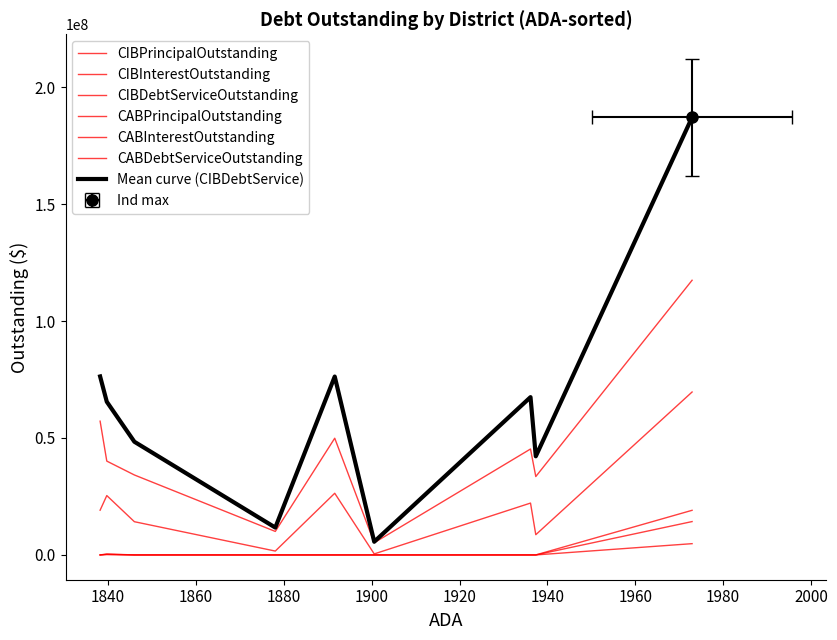

Reading right to left, transcribe all the data shown in this chart.

CIBPrincipalOutstanding: Ingleside ISD=57195000.0	Perryton ISD=40120000.0	Glen Rose ISD=34190000.0	Bridgeport ISD=10045000.0	Hamshire-Fannett ISD=49910000.0	Rusk ISD=5210000.0	Fort Stockton ISD=45295000.0	Spring Hill ISD=33522000.0	Brock ISD=117450000.0
CIBInterestOutstanding: Ingleside ISD=19127175.0	Perryton ISD=25381621.3	Glen Rose ISD=14206905.6	Bridgeport ISD=1652337.5	Hamshire-Fannett ISD=26370412.5	Rusk ISD=434562.5	Fort Stockton ISD=22173276.2	Spring Hill ISD=8648635.6	Brock ISD=69665050.1
CIBDebtServiceOutstanding: Ingleside ISD=76322175.0	Perryton ISD=65501621.3	Glen Rose ISD=48396905.6	Bridgeport ISD=11697337.5	Hamshire-Fannett ISD=76280412.5	Rusk ISD=5644562.5	Fort Stockton ISD=67468276.2	Spring Hill ISD=42170635.6	Brock ISD=187115050.1
CABPrincipalOutstanding: Ingleside ISD=0.0	Perryton ISD=158712.0	Glen Rose ISD=0.0	Bridgeport ISD=0.0	Hamshire-Fannett ISD=0.0	Rusk ISD=0.0	Fort Stockton ISD=0.0	Spring Hill ISD=0.0	Brock ISD=4817638.7
CABInterestOutstanding: Ingleside ISD=0.0	Perryton ISD=241288.0	Glen Rose ISD=0.0	Bridgeport ISD=0.0	Hamshire-Fannett ISD=0.0	Rusk ISD=0.0	Fort Stockton ISD=0.0	Spring Hill ISD=0.0	Brock ISD=14262361.3
CABDebtServiceOutstanding: Ingleside ISD=0.0	Perryton ISD=400000.0	Glen Rose ISD=0.0	Bridgeport ISD=0.0	Hamshire-Fannett ISD=0.0	Rusk ISD=0.0	Fort Stockton ISD=0.0	Spring Hill ISD=0.0	Brock ISD=19080000.0